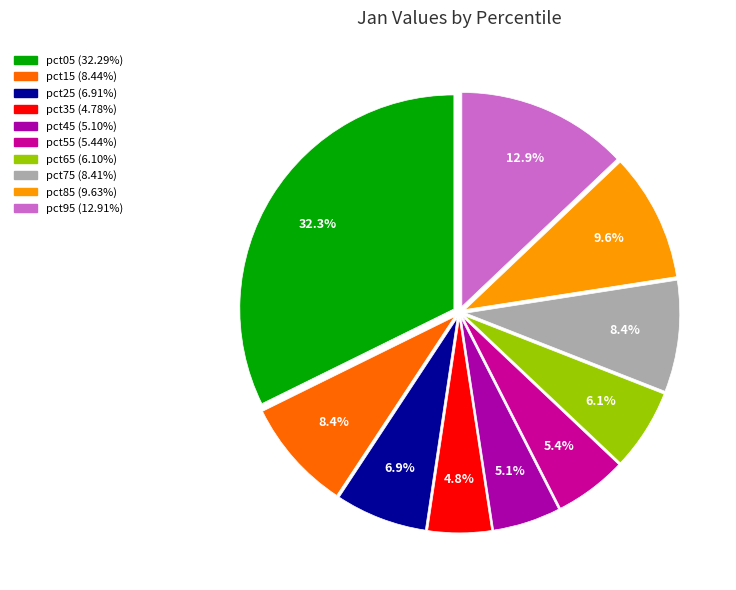

True or false: pct15 accounts for 2% of the total.

False